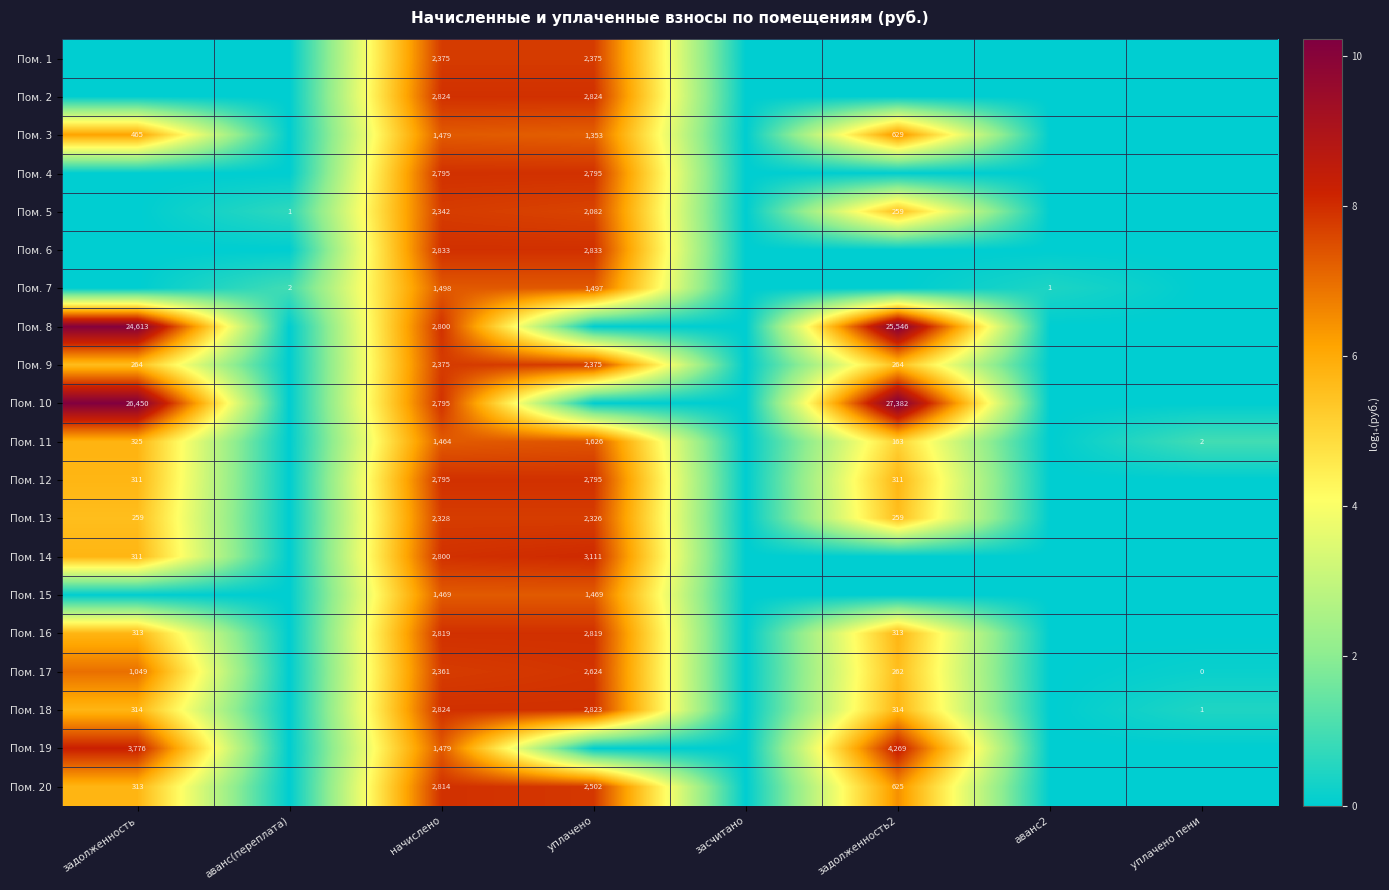

Is it true that Пом. 3 equals 629 at задолженность2?

True